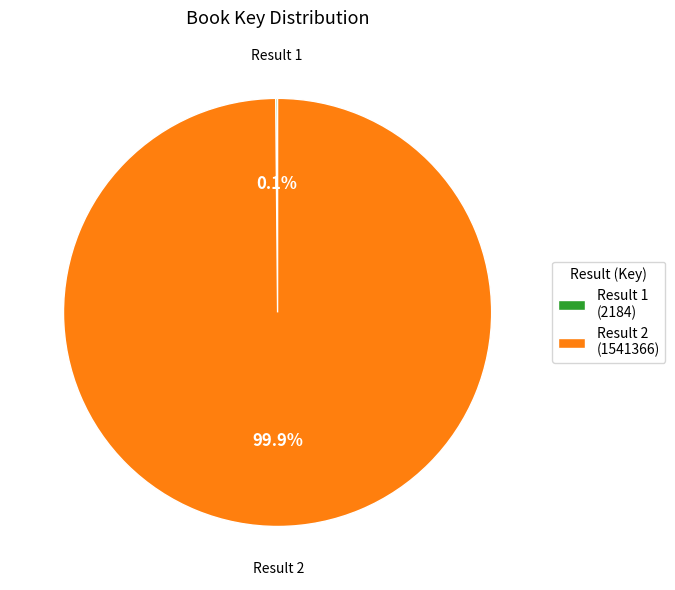

Which slice is the largest?

Result 2 (1541366)